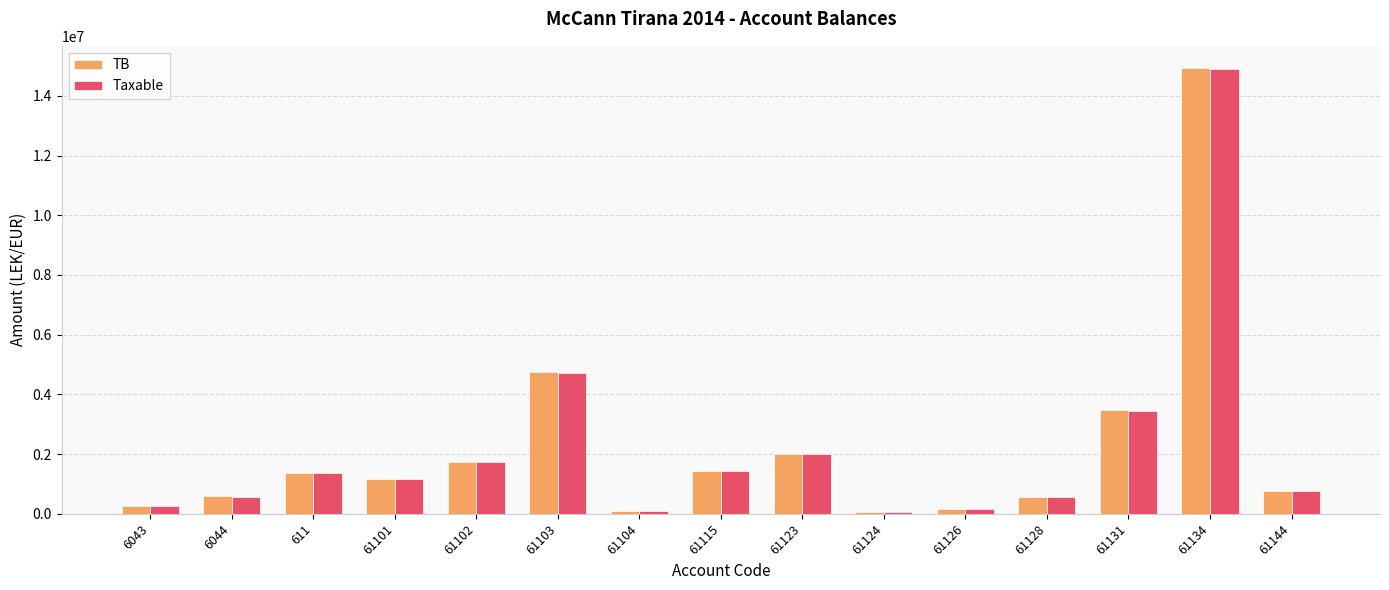

What is the difference between the TB values at 611 and 6044?

777949.6